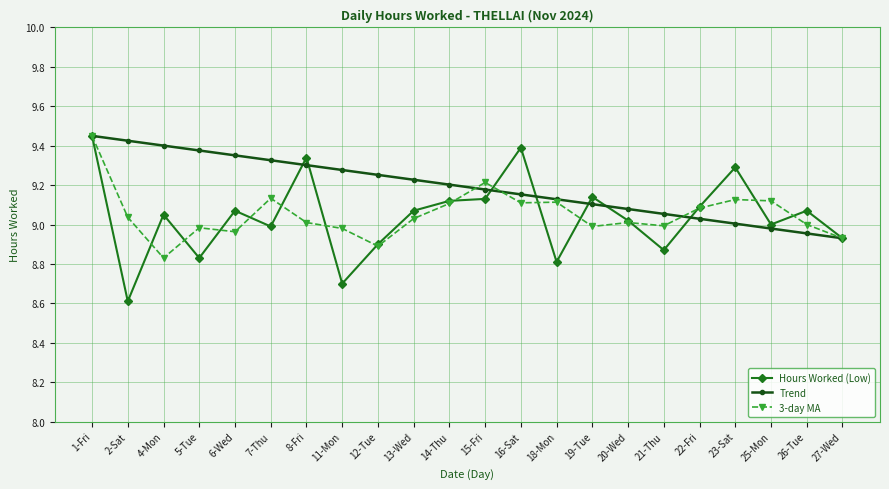

How many categories are shown in the chart?

22